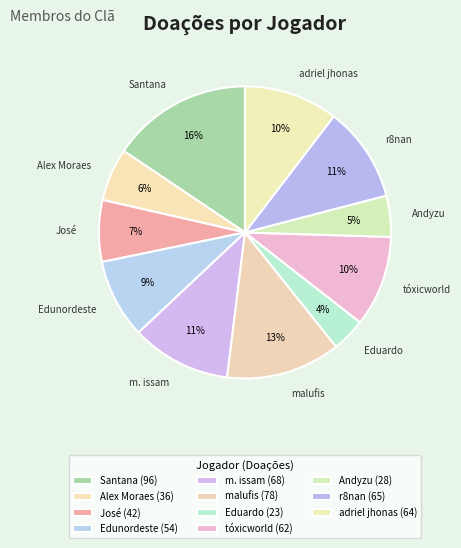

Does any single category account for the majority?

No